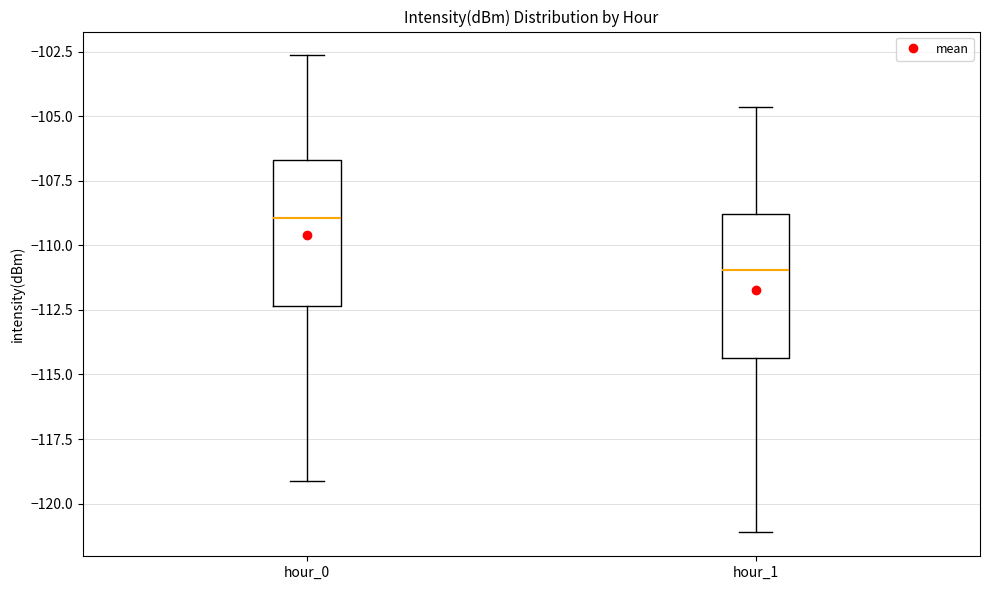

Reading left to right, transcribe this box plot: for each box, give where its median line is, the range the box spans, and where its two whiskers end, as read against the y-axis. The values are not printed on the chart, so give them approximately, as read against the axis.

hour_0: median -109.0, box -112.5 to -106.5, whiskers -119.0 to -102.5
hour_1: median -111.0, box -114.5 to -109.0, whiskers -121.0 to -104.5